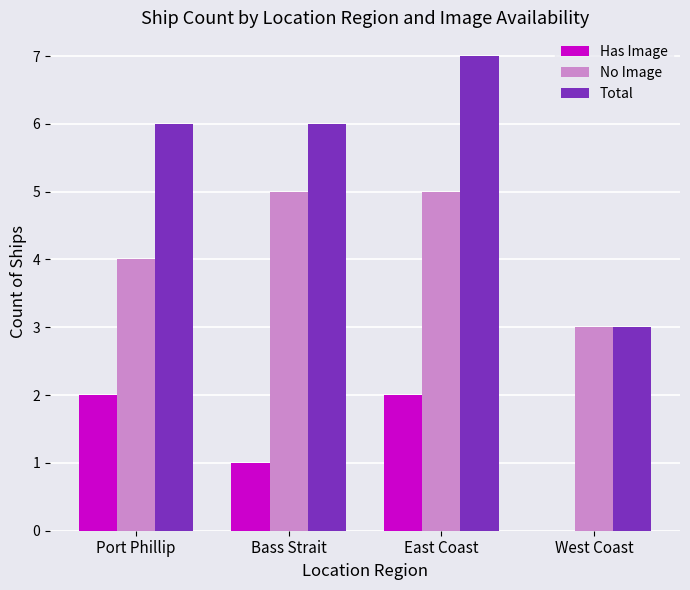

Which label corresponds to the largest value in the chart?

East Coast